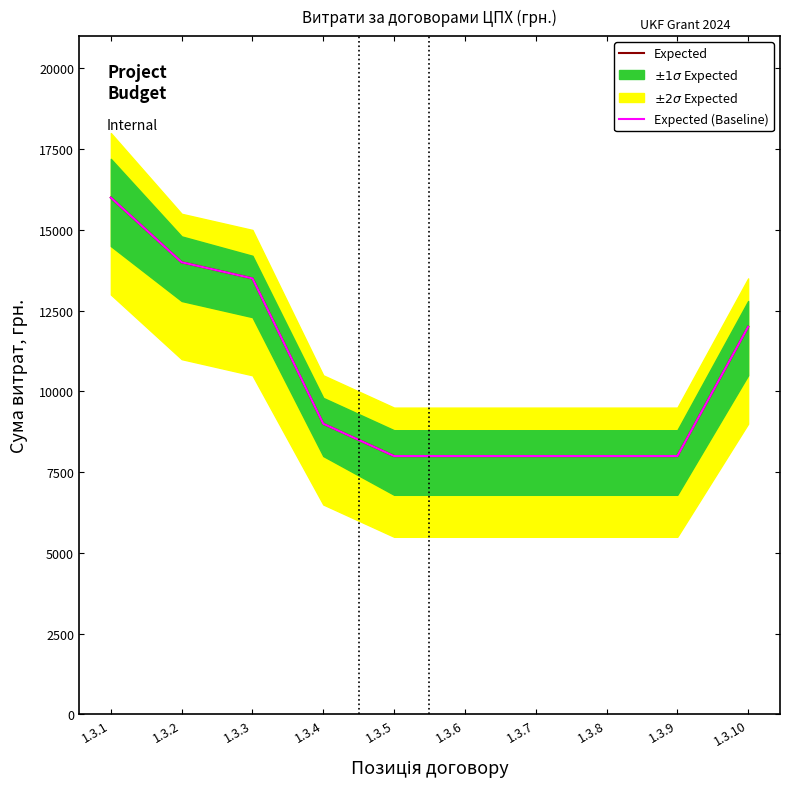

Reading left to right, what are all the values shown in this chart?

Expected (Planned): 16000	14000	13500	9000	8000	8000	8000	8000	8000	12000
Expected (Actual): 16000	14000	13500	9000	8000	8000	8000	8000	8000	12000